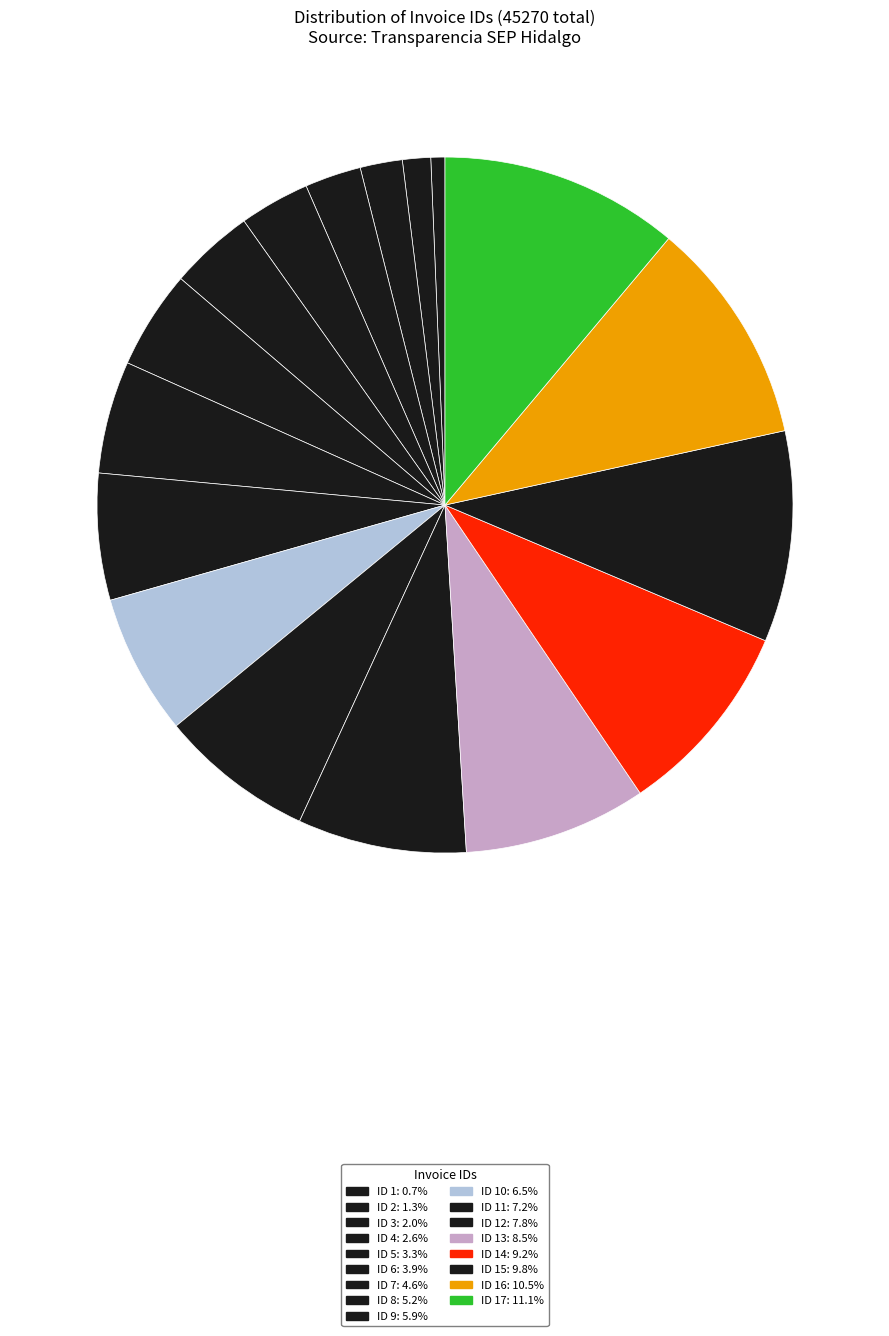

How many segments does this pie chart have?

17